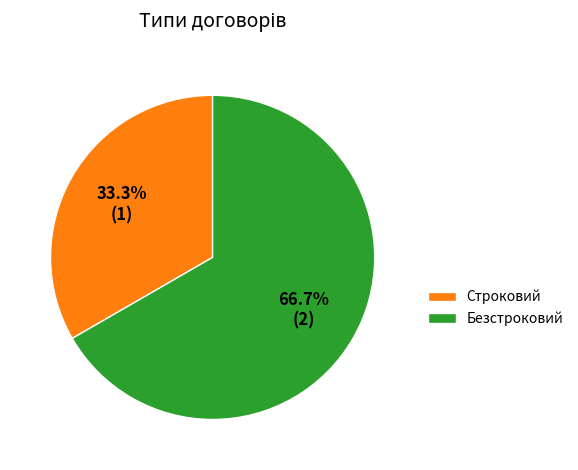

Is the sum of Безстроковий and Строковий greater than half?

Yes